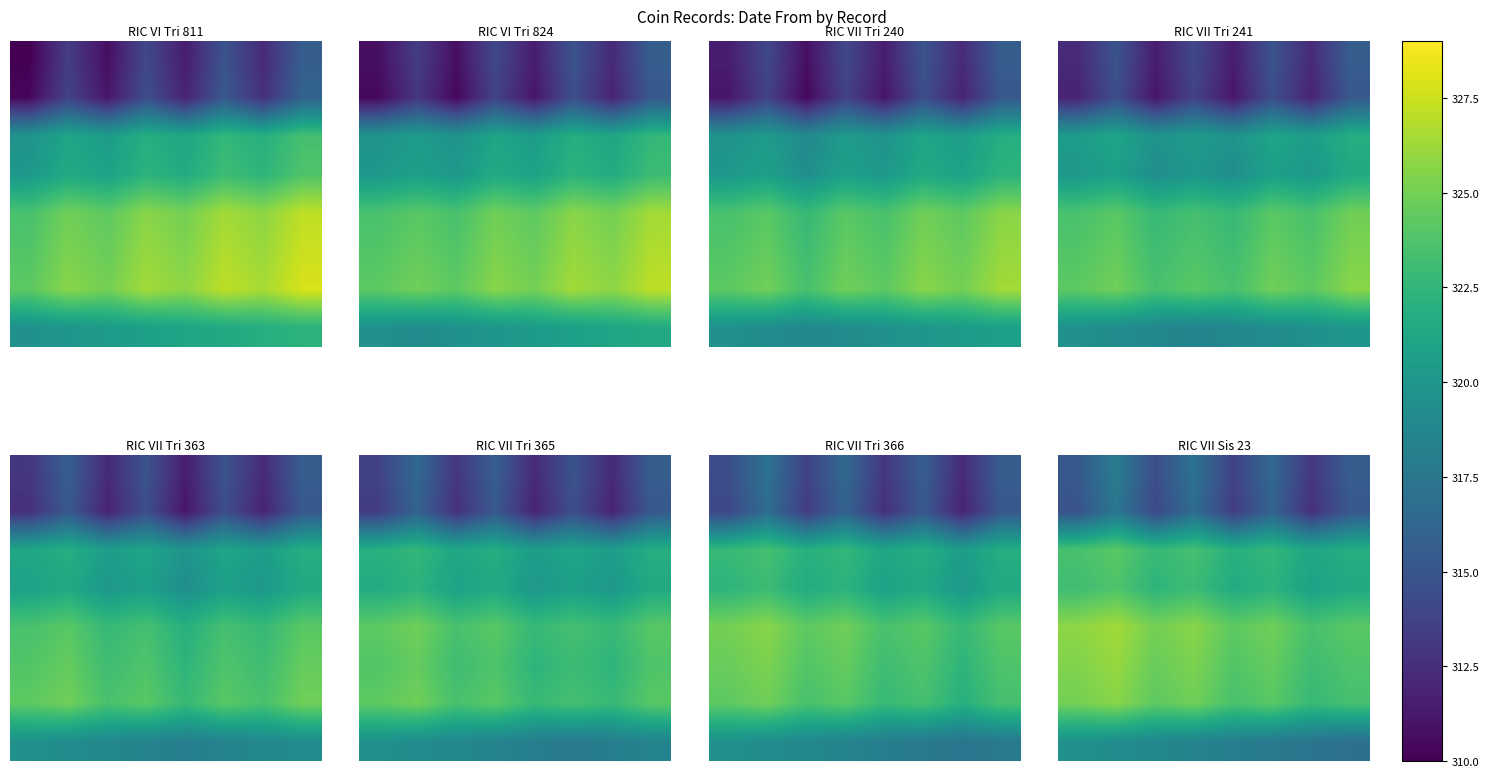

At how many categories does at least one series exceed 320?

8